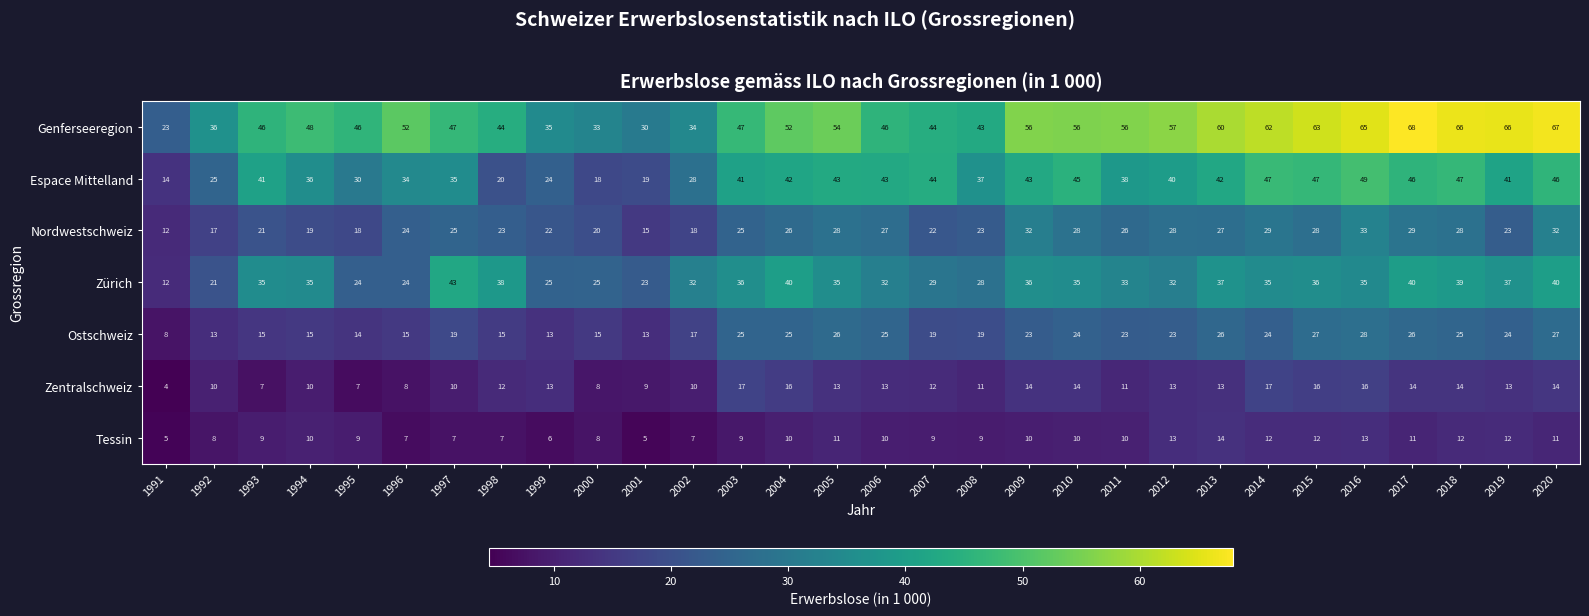

List the series in order of their peak value, lowest first.

Tessin, Zentralschweiz, Ostschweiz, Nordwestschweiz, Zürich, Espace Mittelland, Genferseeregion